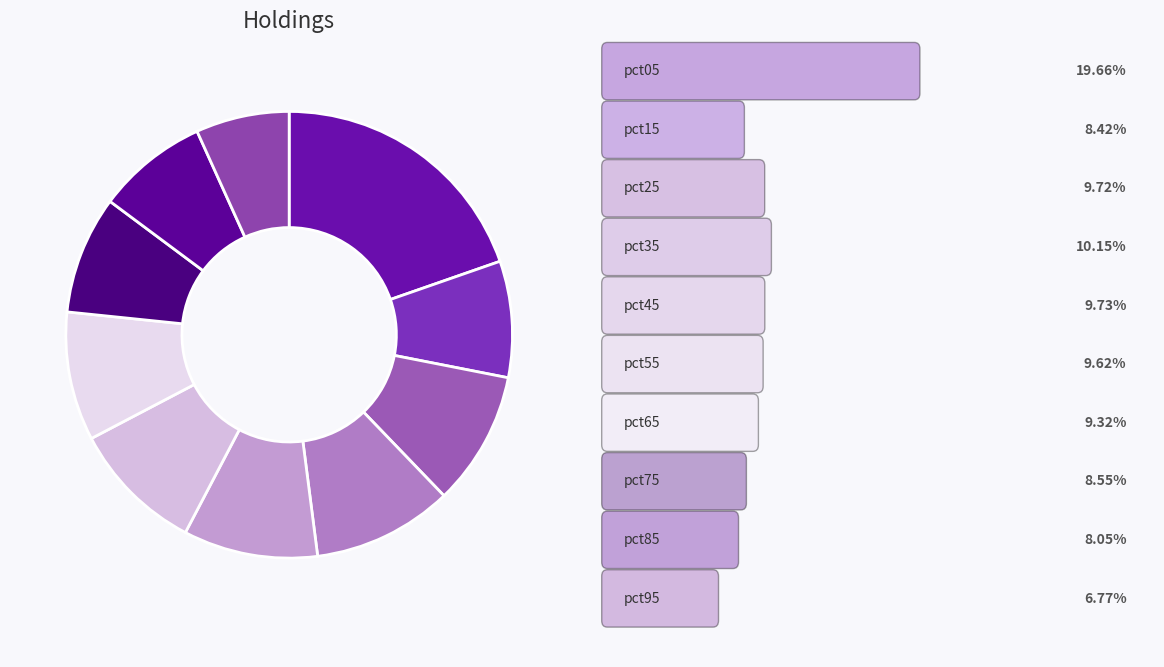

How many slices are in this pie chart?

10